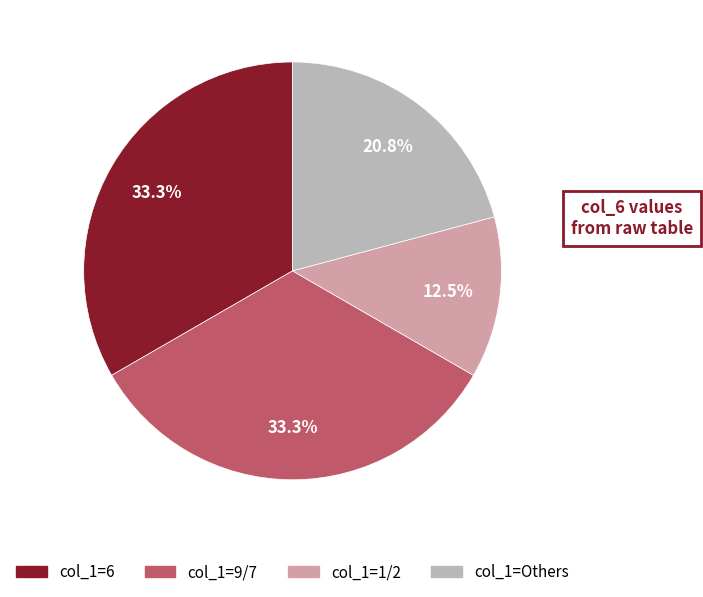

How many slices are in this pie chart?

4